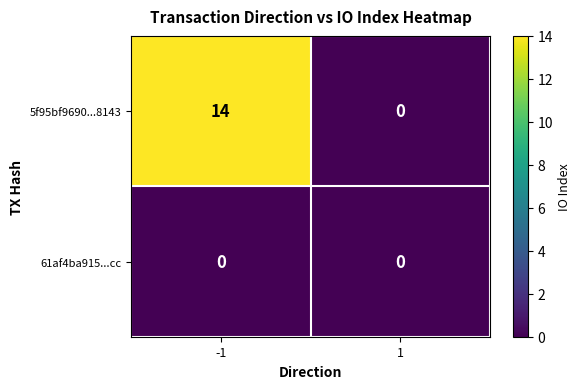

Which series changed the most between -1 and 1?

5f95bf9690...8143